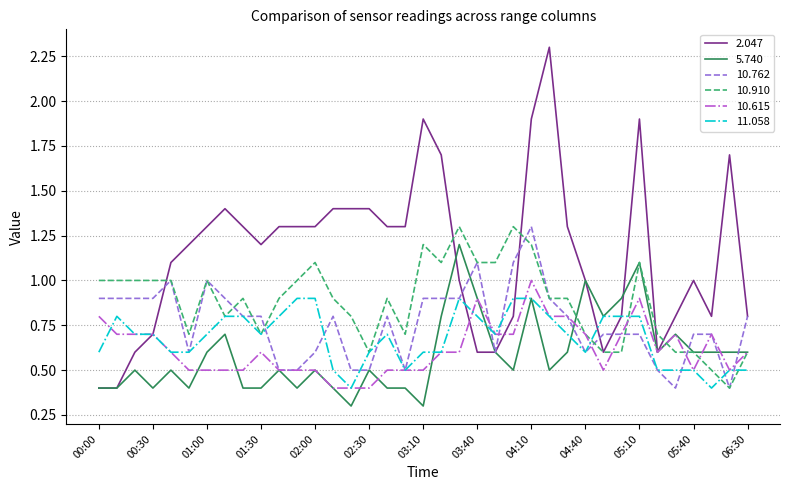

Which series has the largest total across all categories?

2.047